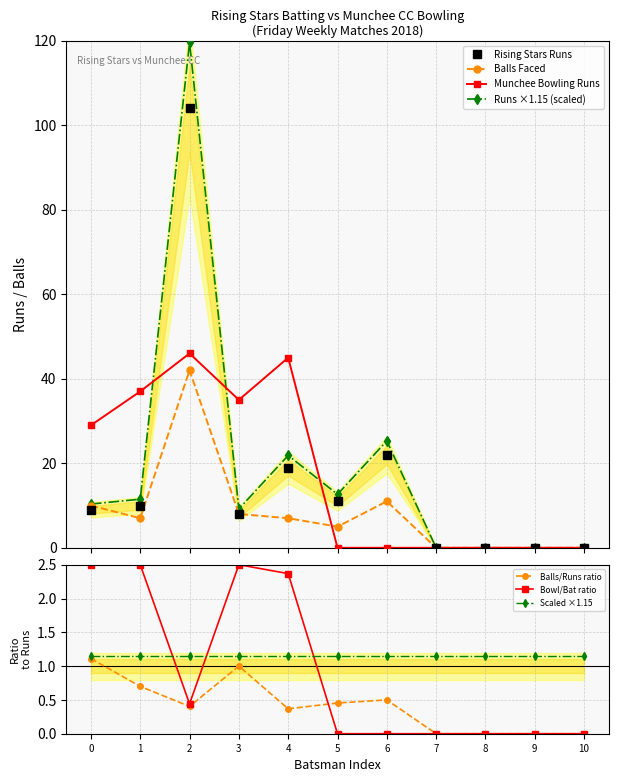

What is the value of the Rising Stars Runs point at the 3rd from the left?

104.0